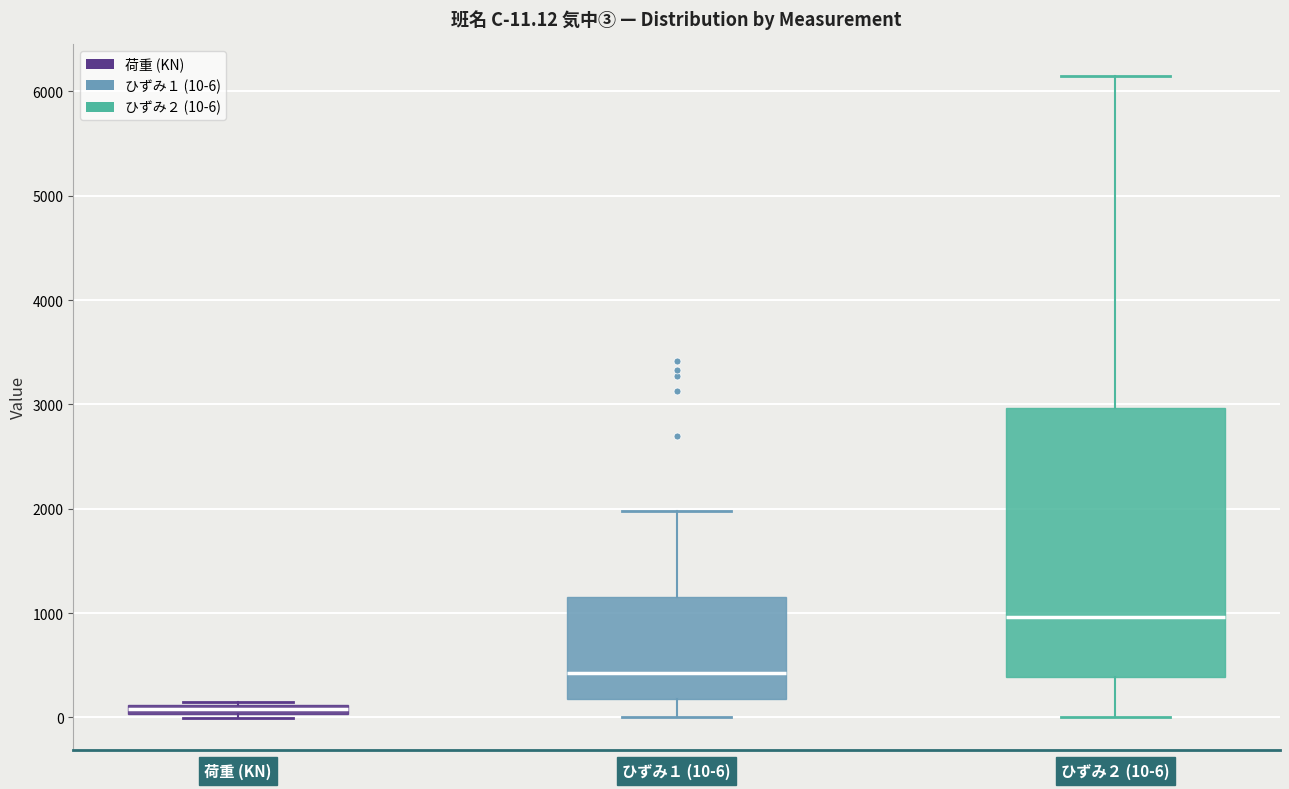

Which box is the tallest, from its lower edge to its upper edge?

ひずみ２ (10-6)